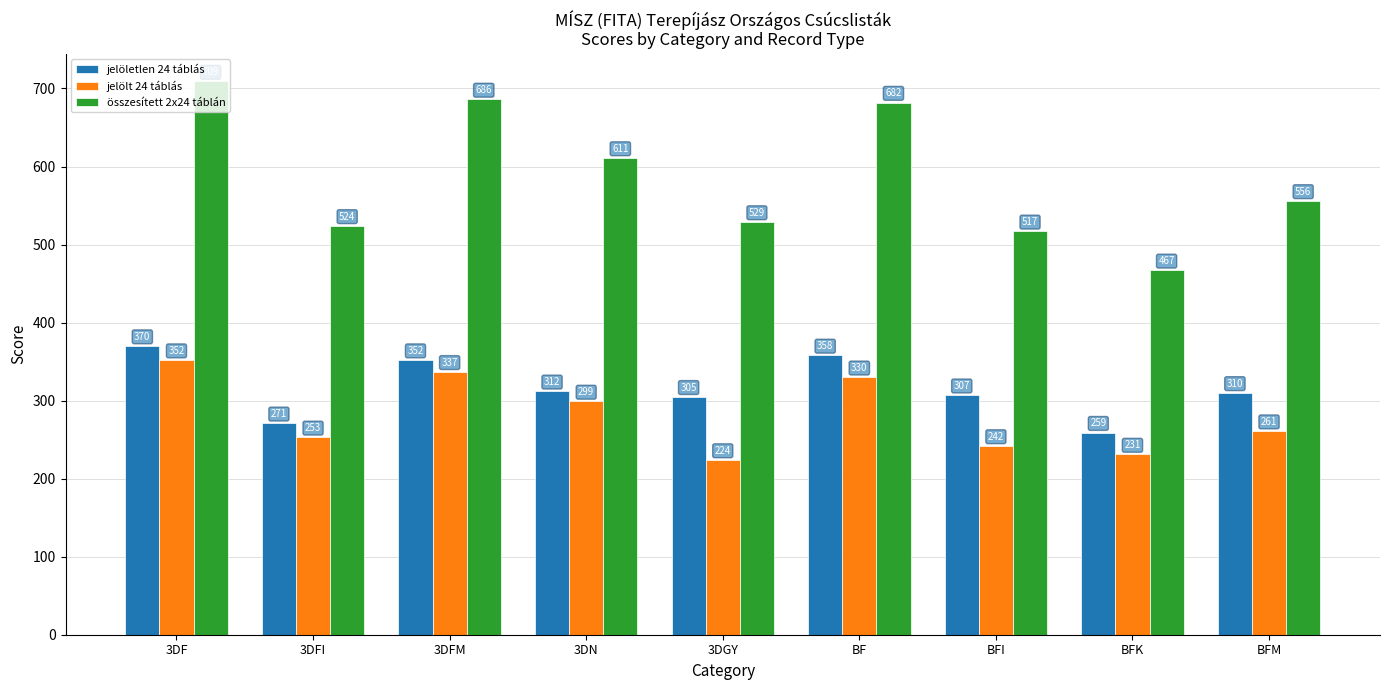

Where does the jelölt 24 táblás series first go above 261?

3DF